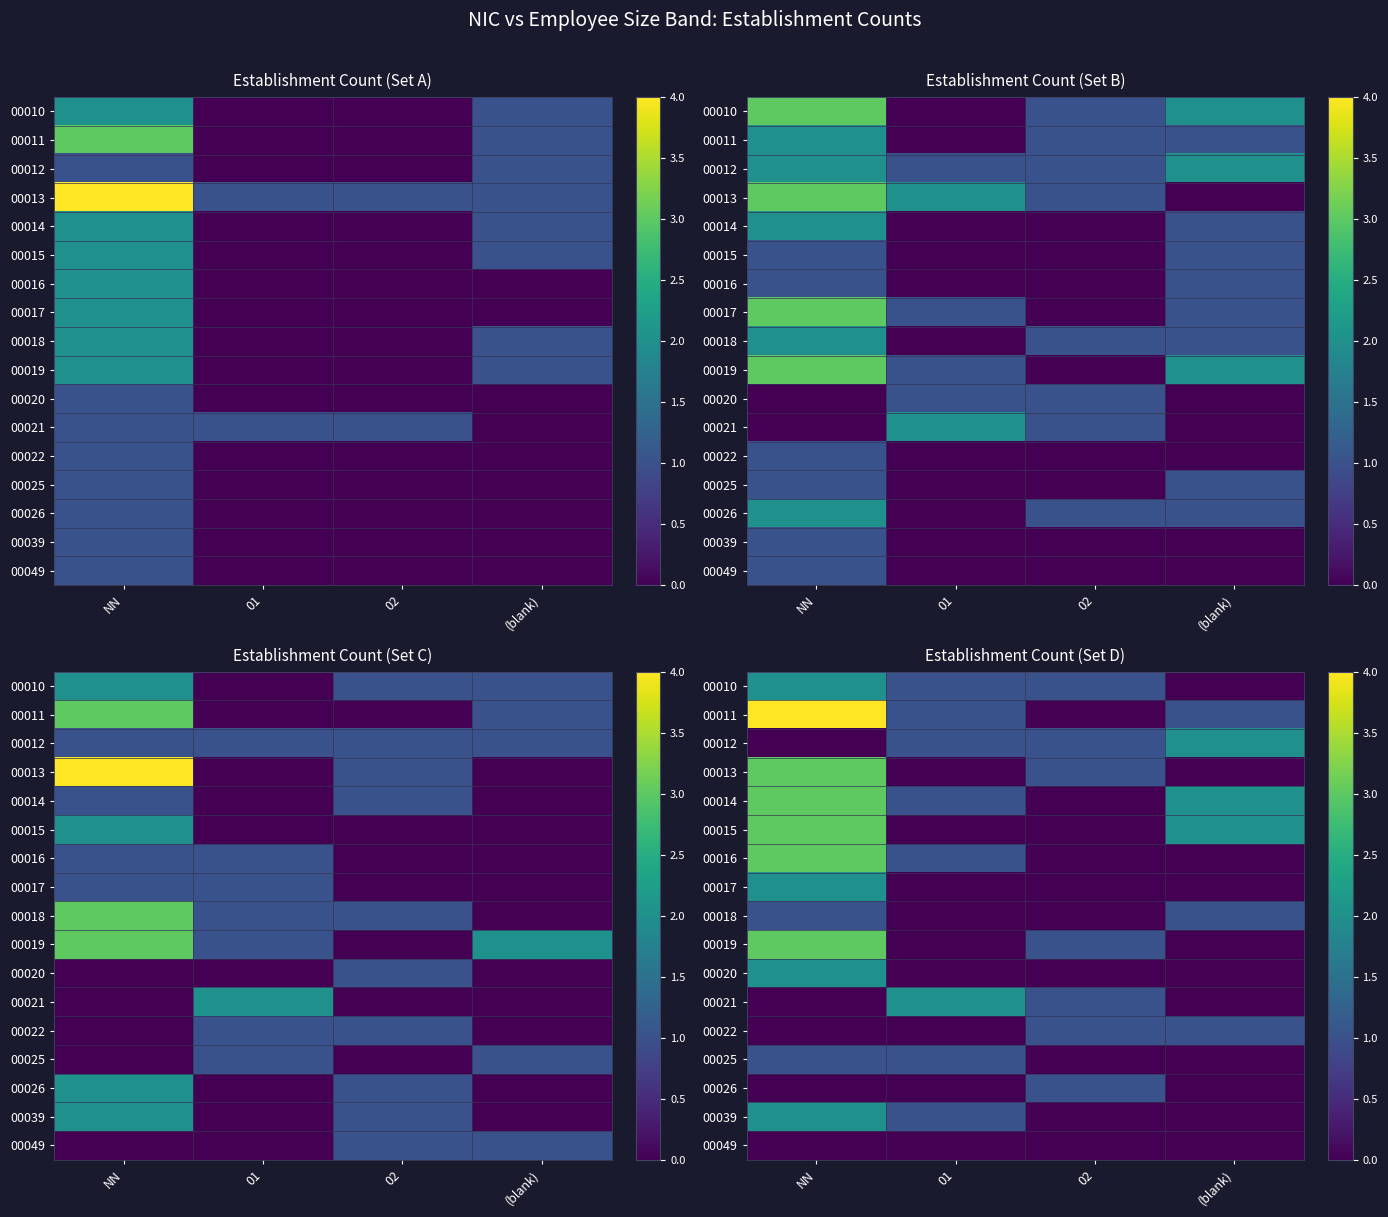

At which label does 00013 first exceed 1?

NN